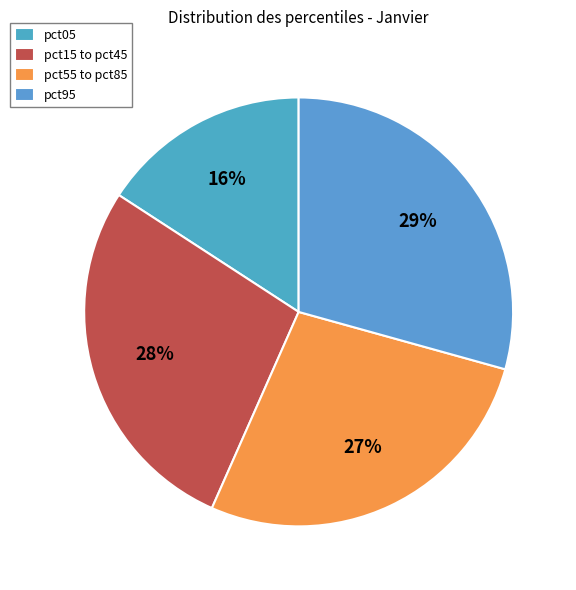

What is the smallest slice in the pie chart?

pct05